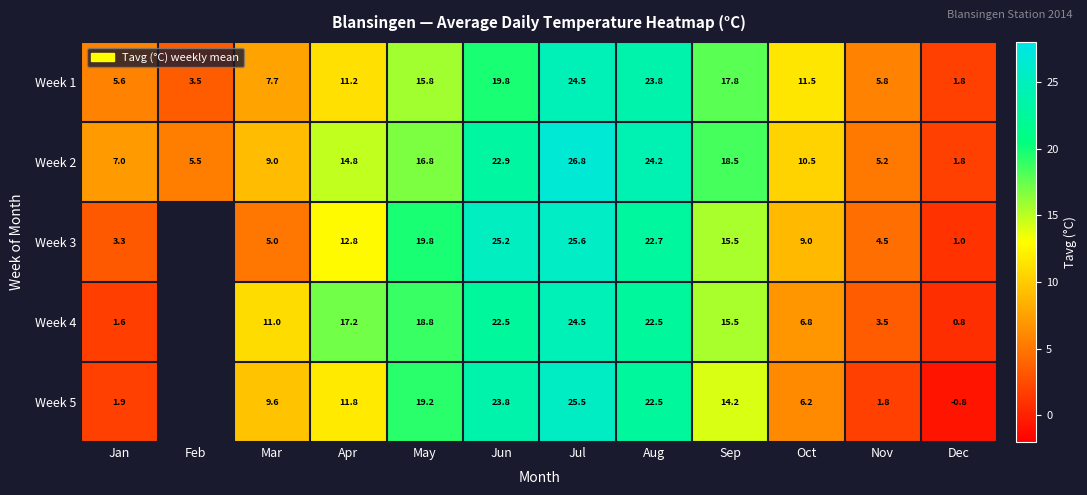

How many distinct data groups are displayed?

5